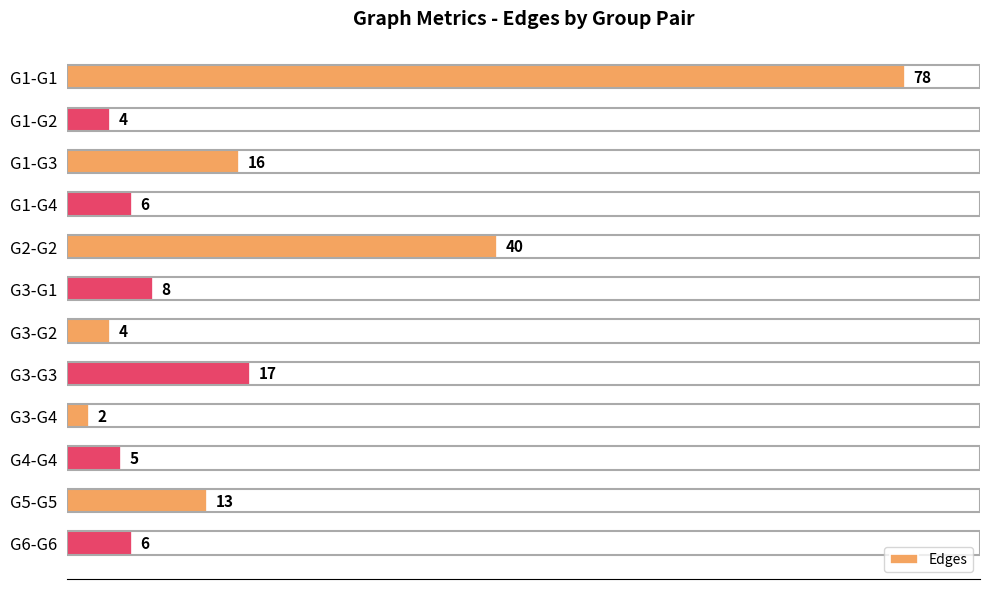

What position from the bottom is G2-G2?

8